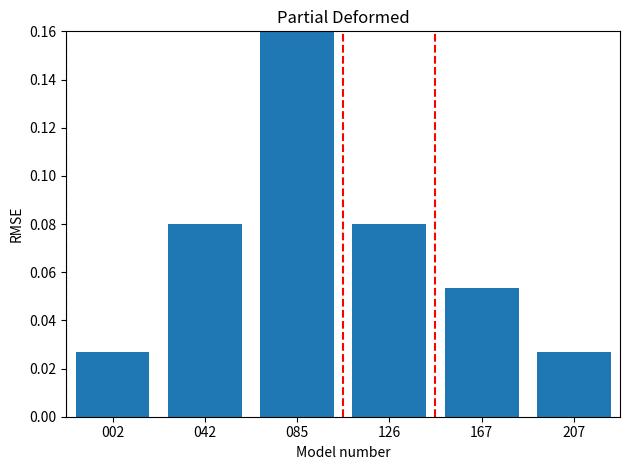

True or false: the data shows 0.0 at 126.

False